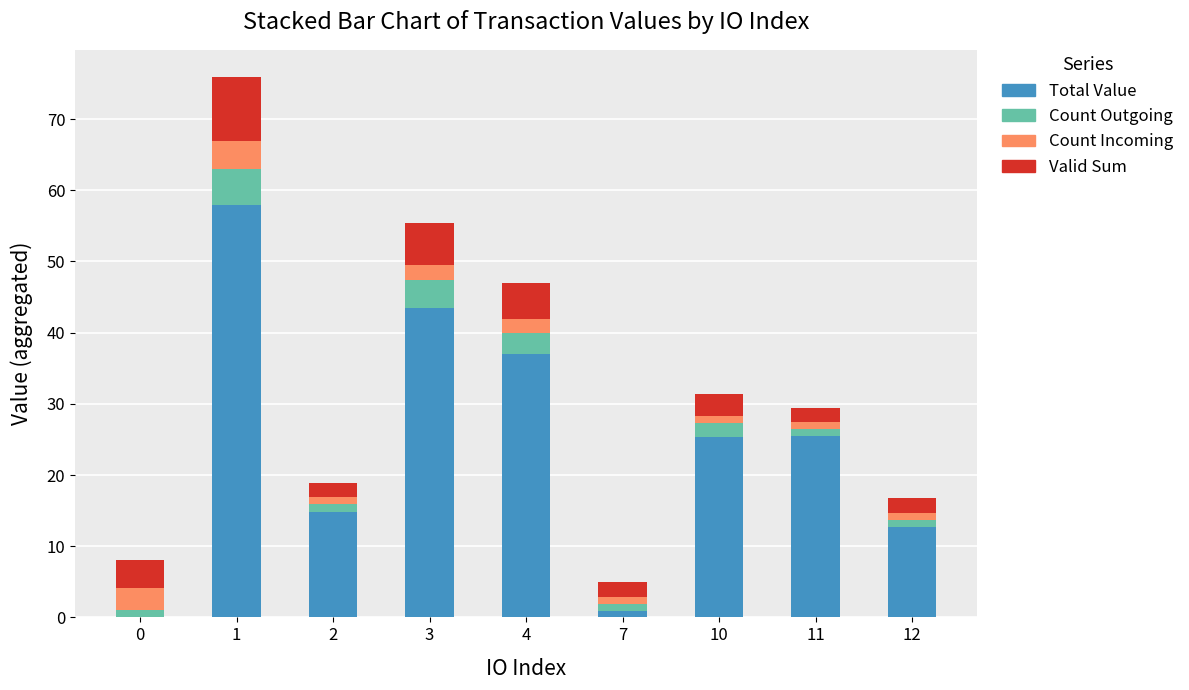

What is the total value across all series at 3?

55.4